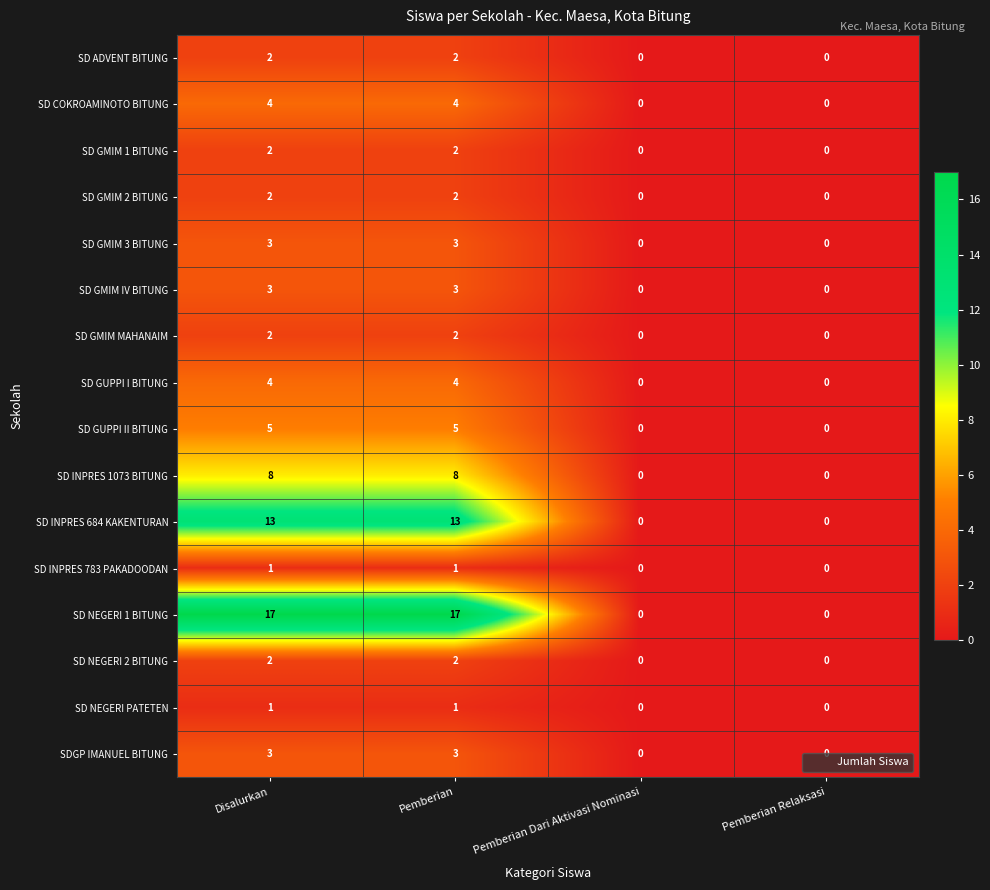

What is the total value across all series at Pemberian?

72